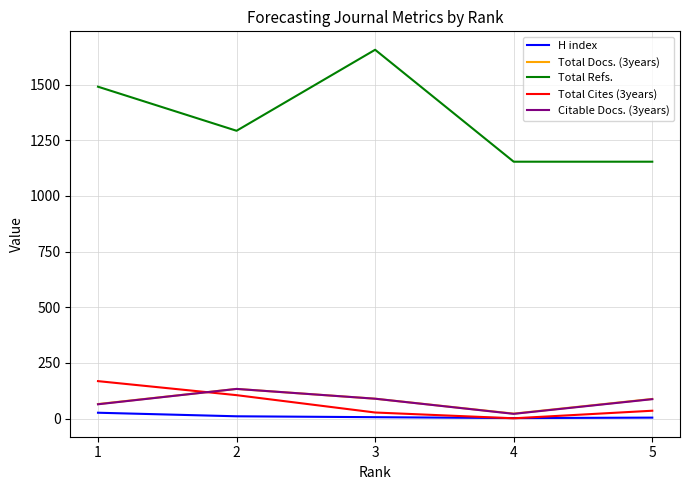

What is the sum of all Total Cites (3years) values?

336